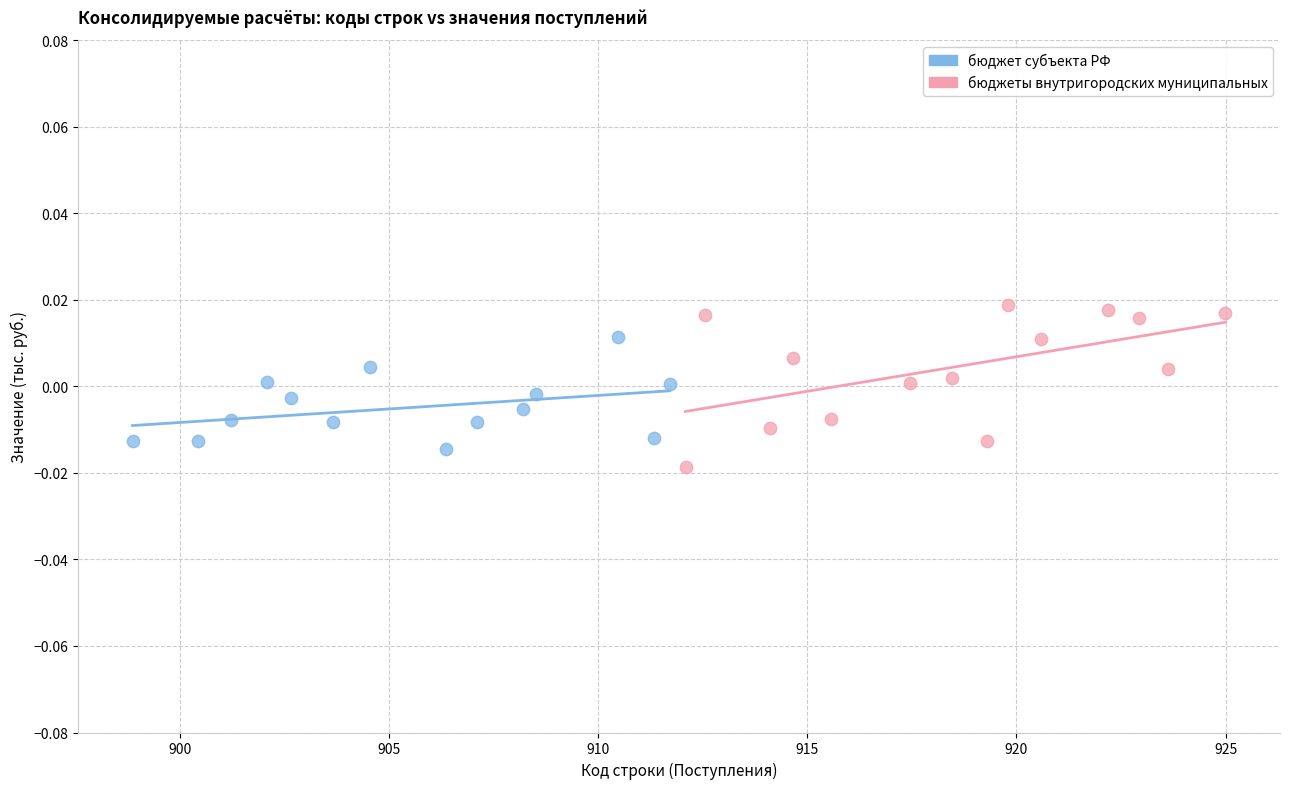

Which series has the widest spread of Y values?

бюджеты внутригородских муниципальных